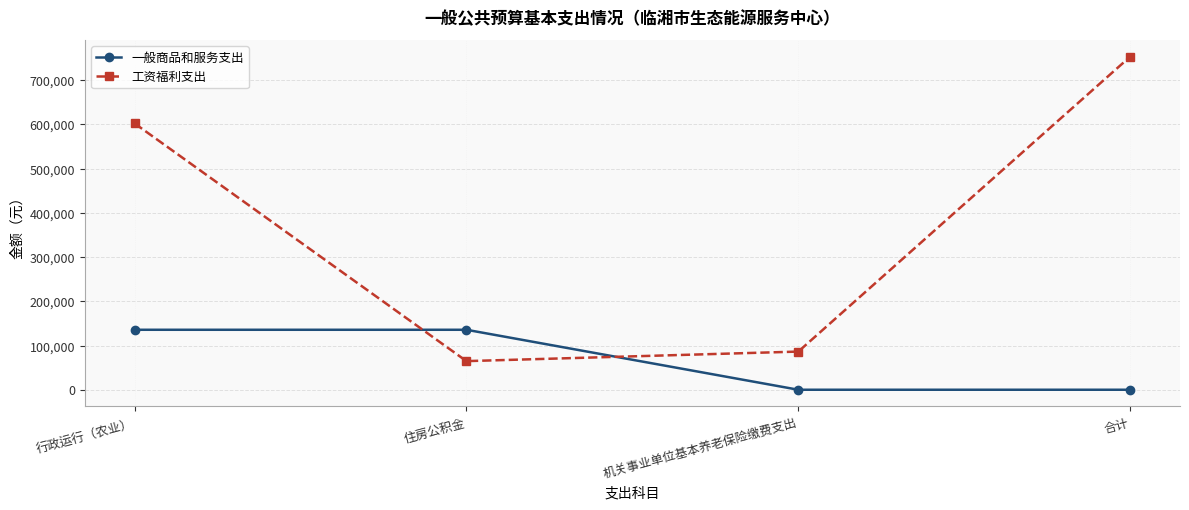

What position from the left is 住房公积金?

2